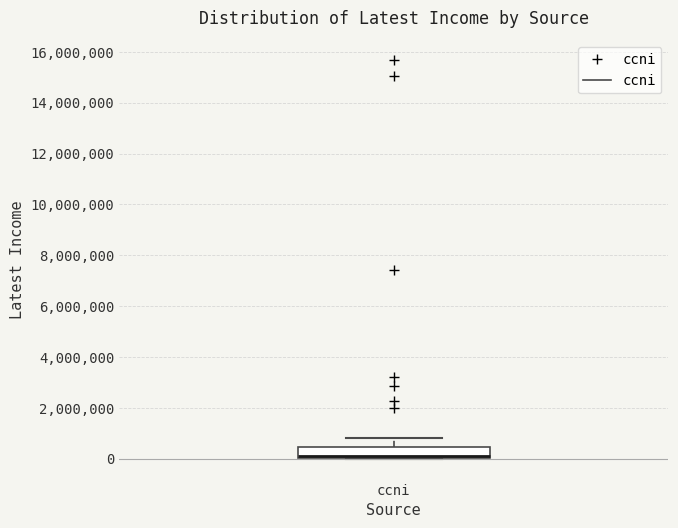

Where does the upper whisker of the box for ccni end on the y-axis? The values are not printed on the chart, so give them approximately, as read against the axis.

800000